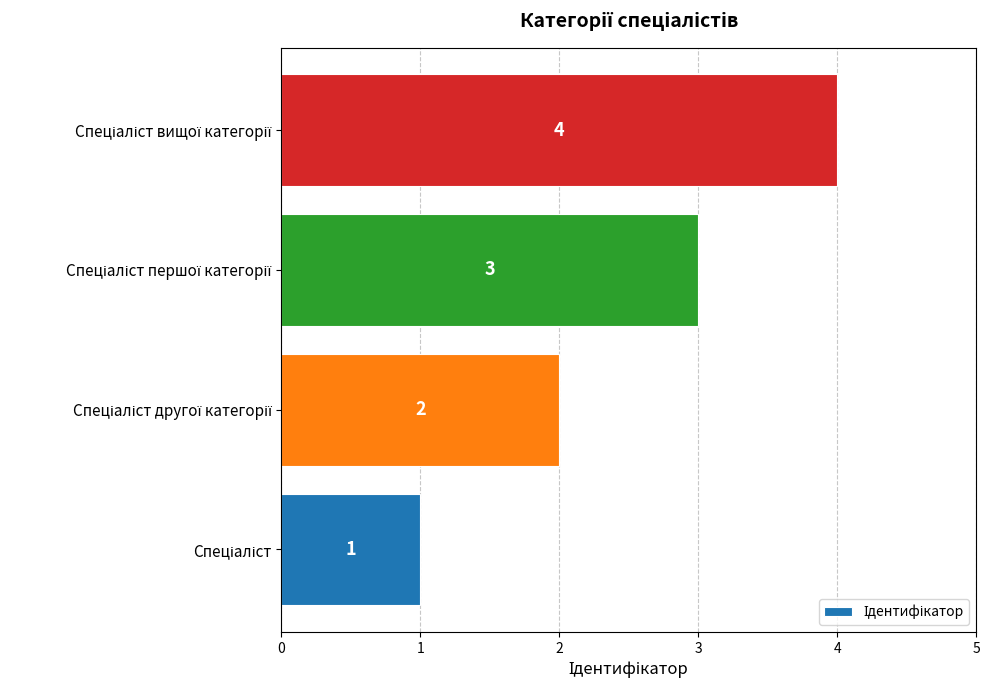

How many data points does each series have?

4